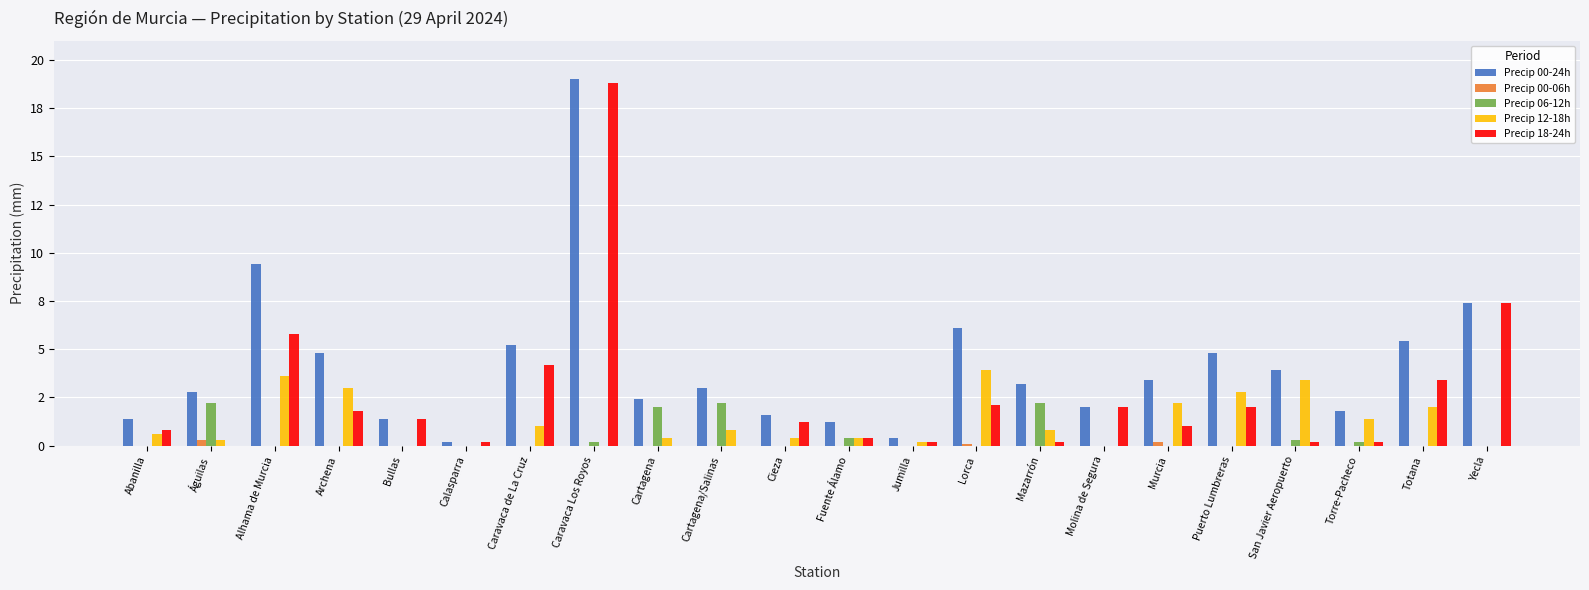

Is it true that Precip 18-24h equals 3.0 at Molina de Segura?

False